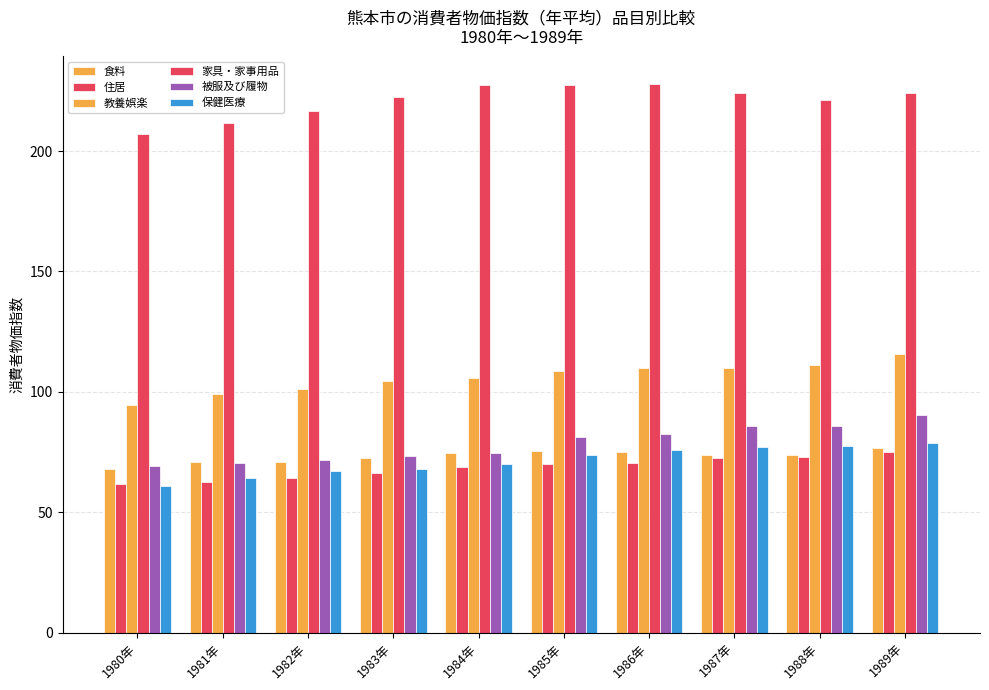

What is the total value across all series at 1987年?

643.2